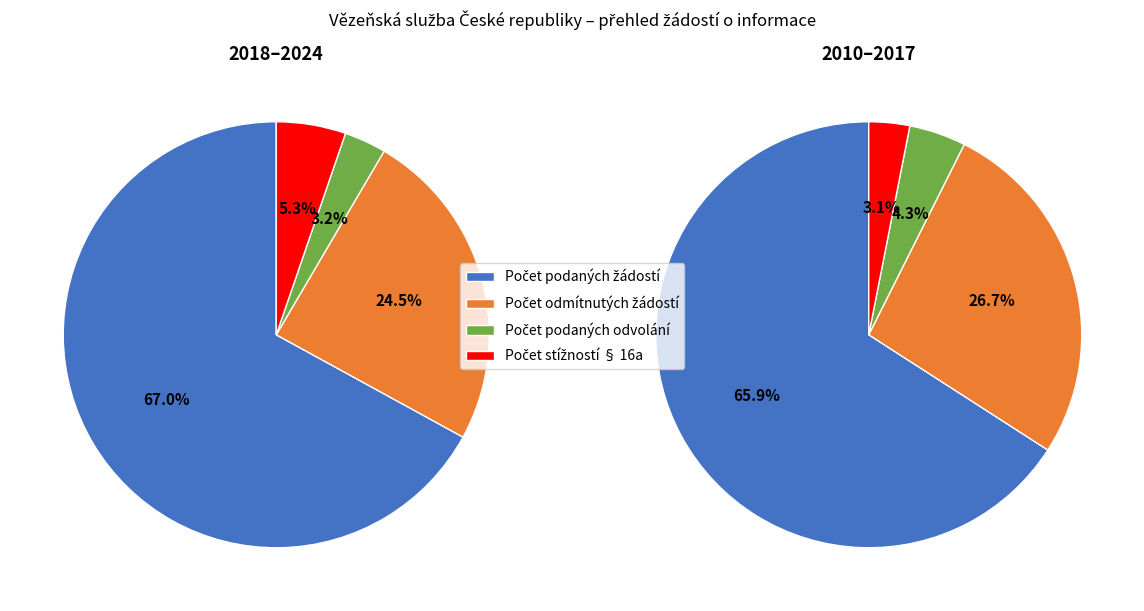

To the nearest percent, what is the difference between the 2024 and 2013 slice percentages?

1%